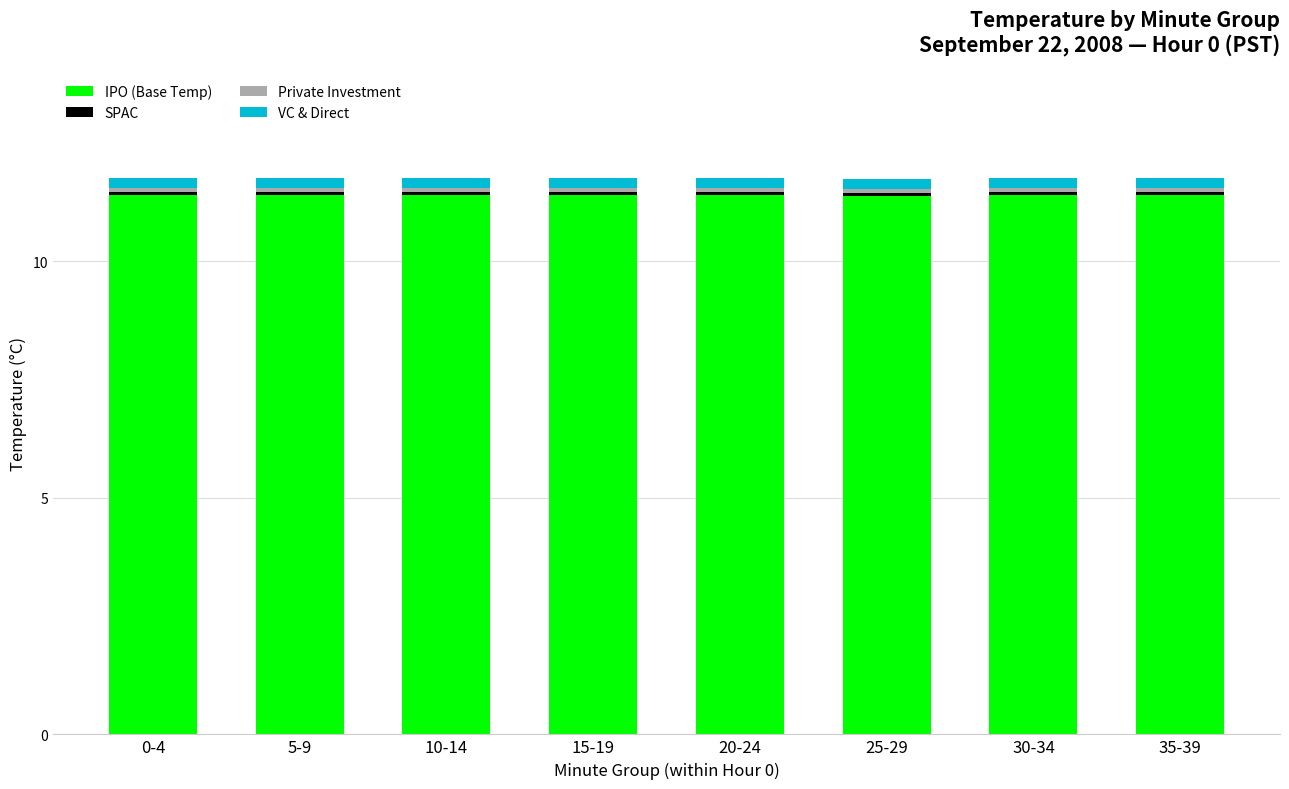

What is the sum of all IPO (Base Temp) values?

91.2